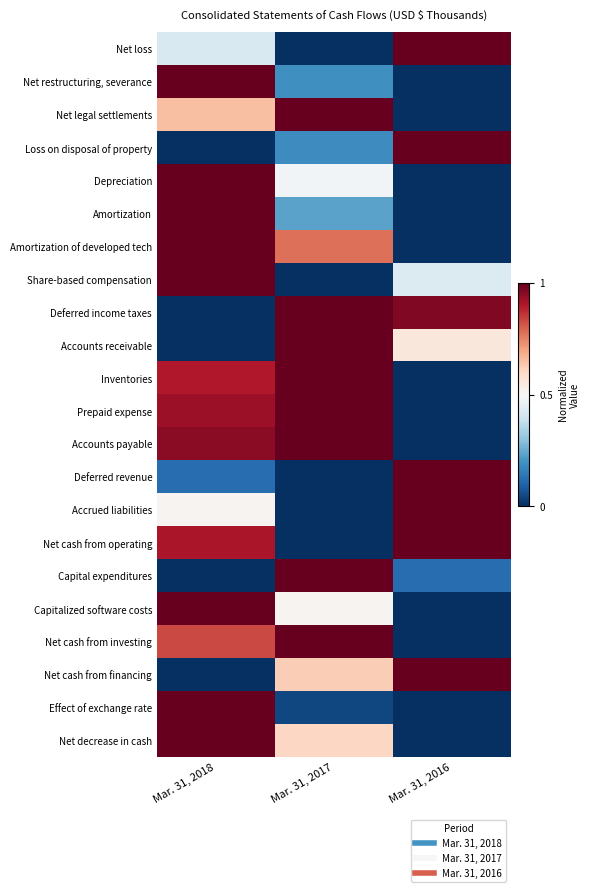

What is the difference between the highest and lowest values at Mar. 31, 2016?

1.0